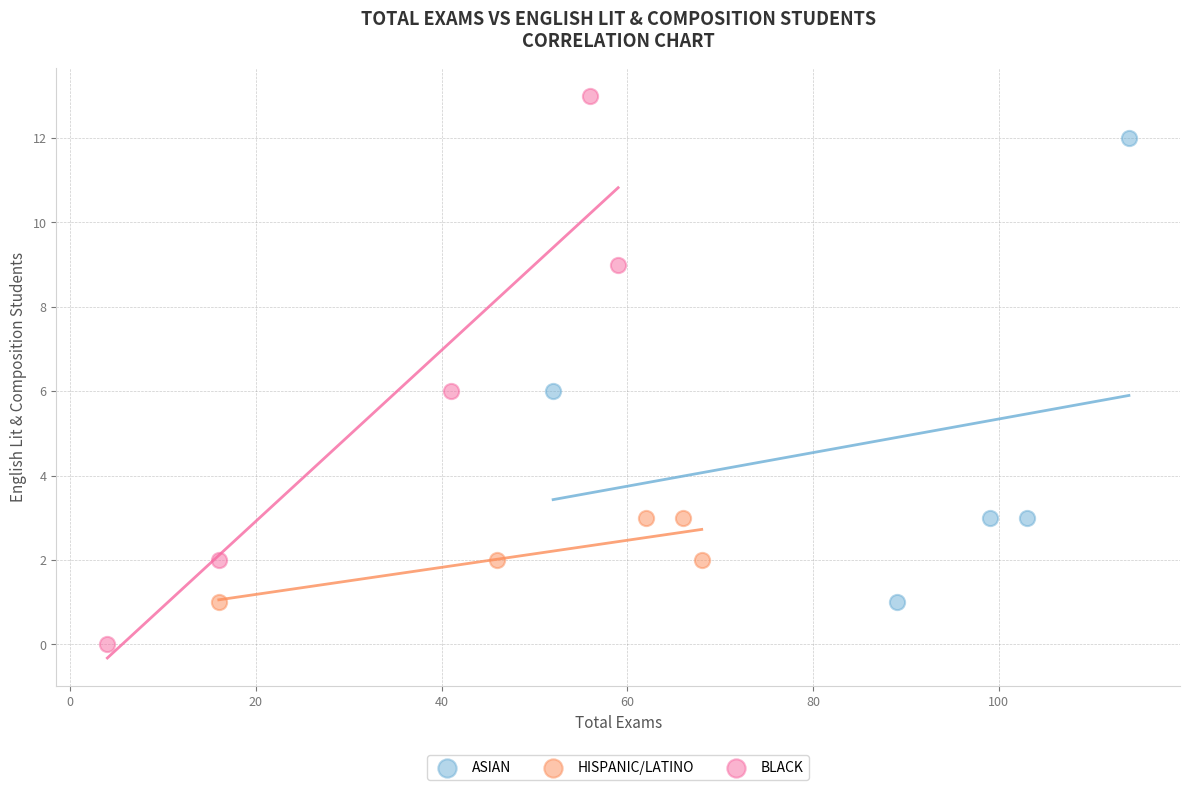

Which series reaches the minimum Y coordinate?

BLACK